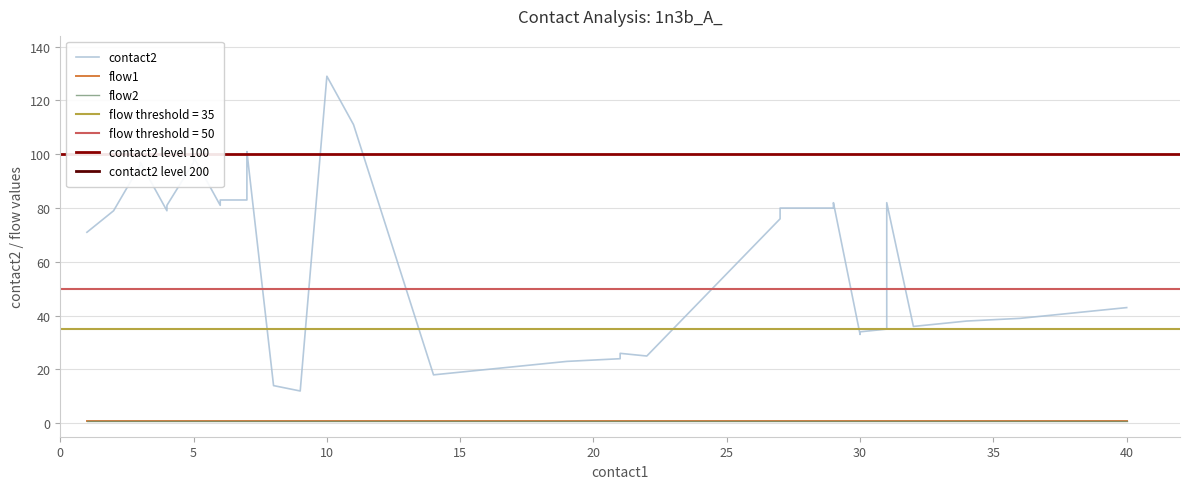

True or false: flow2 and contact2 intersect in this chart.

False